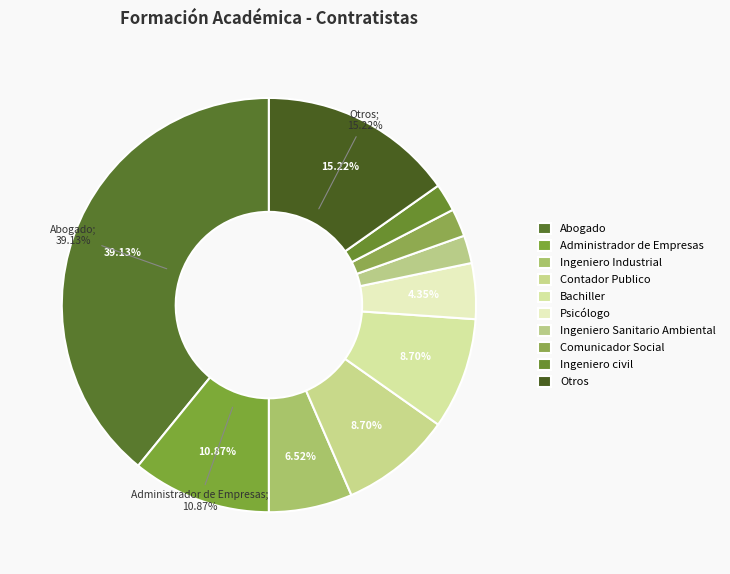

To the nearest percent, what portion does Ingeniero civil represent?

2%